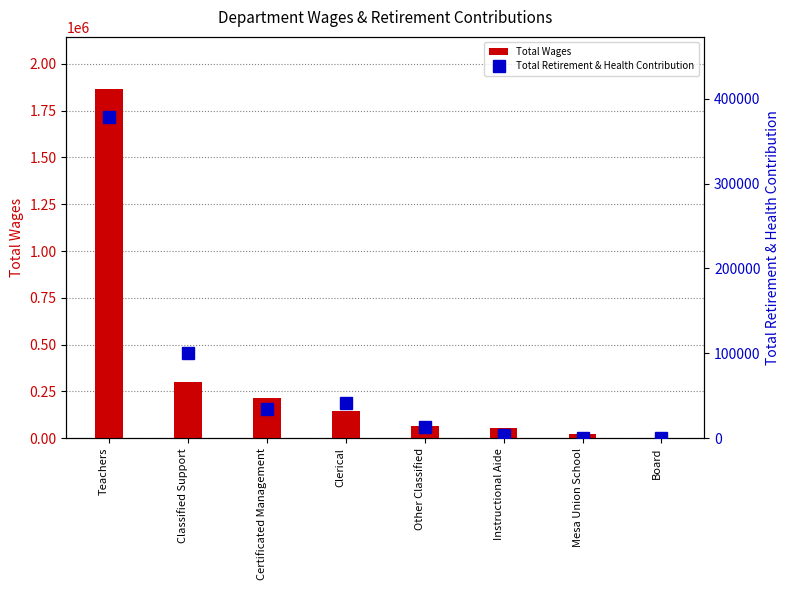

At which label does Total Wages reach its minimum?

Board